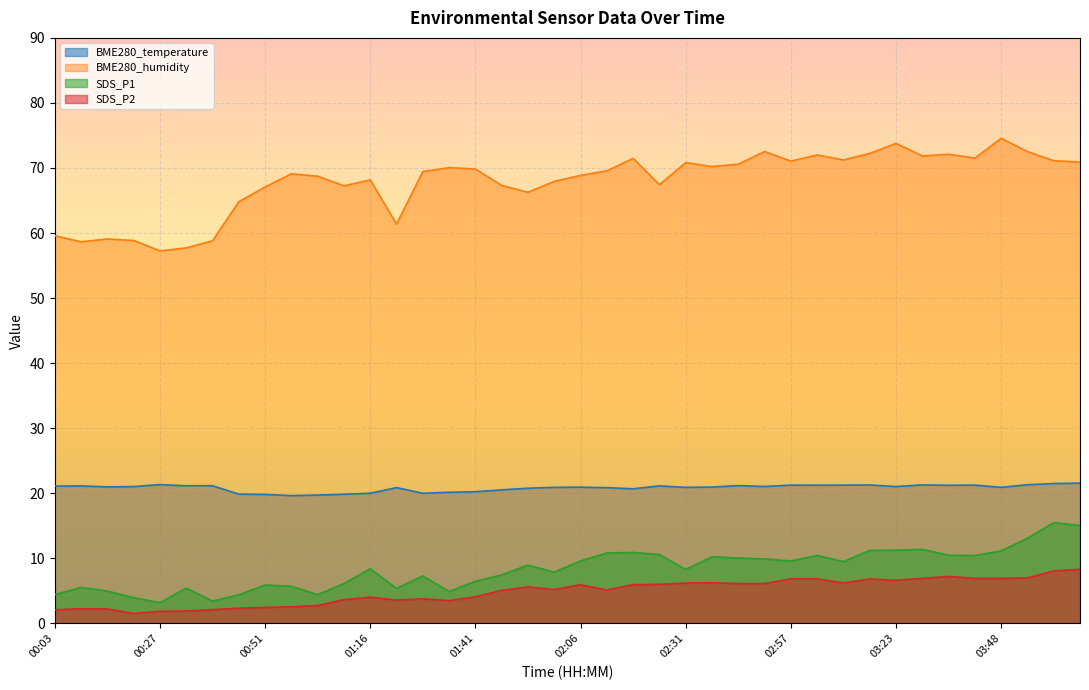

Is it true that SDS_P2 equals 10.0 at 06:35?

False